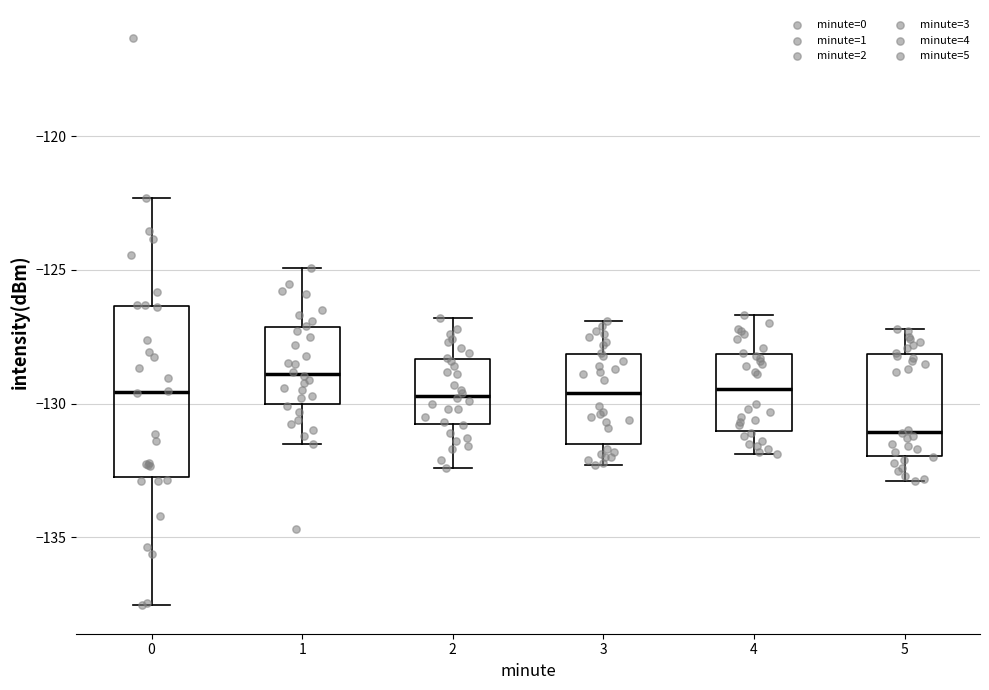

Reading left to right, transcribe this box plot: for each box, give where its median line is, the range the box spans, and where its two whiskers end, as read against the y-axis. The values are not printed on the chart, so give them approximately, as read against the axis.

0: median -129.5, box -132.5 to -126.5, whiskers -137.5 to -122.5
1: median -129.0, box -130.0 to -127.0, whiskers -131.5 to -125.0
2: median -129.5, box -131.0 to -128.5, whiskers -132.5 to -127.0
3: median -129.5, box -131.5 to -128.0, whiskers -132.5 to -127.0
4: median -129.5, box -131.0 to -128.0, whiskers -132.0 to -126.5
5: median -131.0, box -132.0 to -128.0, whiskers -133.0 to -127.0